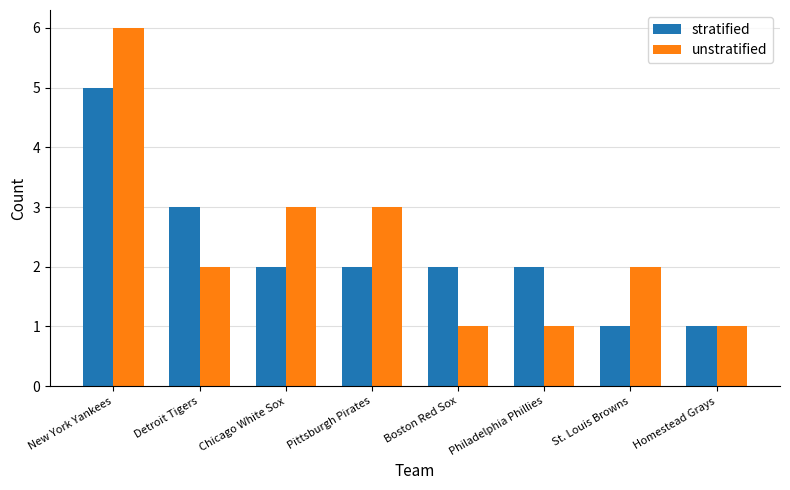

How many bars are there in each group?

2